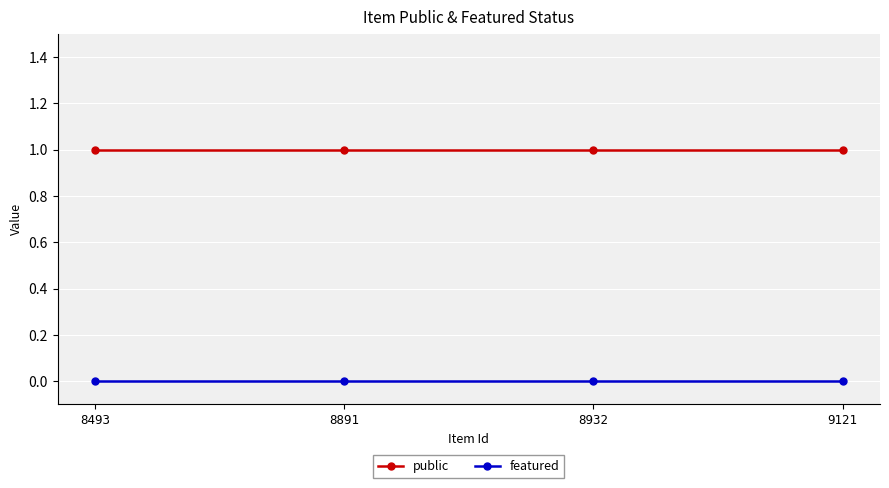

What is the value of the public point at the 2nd from the left?

1